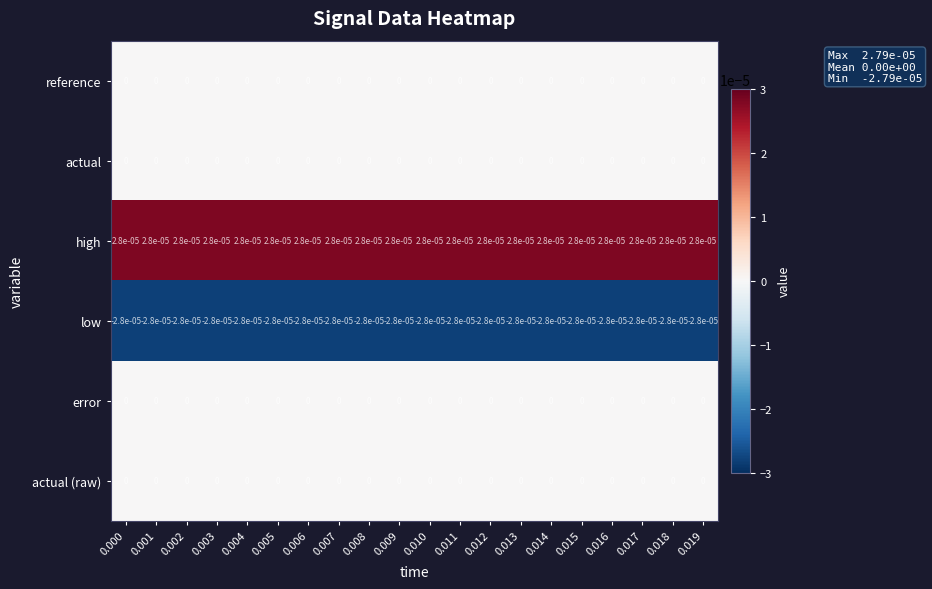

The high series shows 0.0 at 0.001. True or false?

True